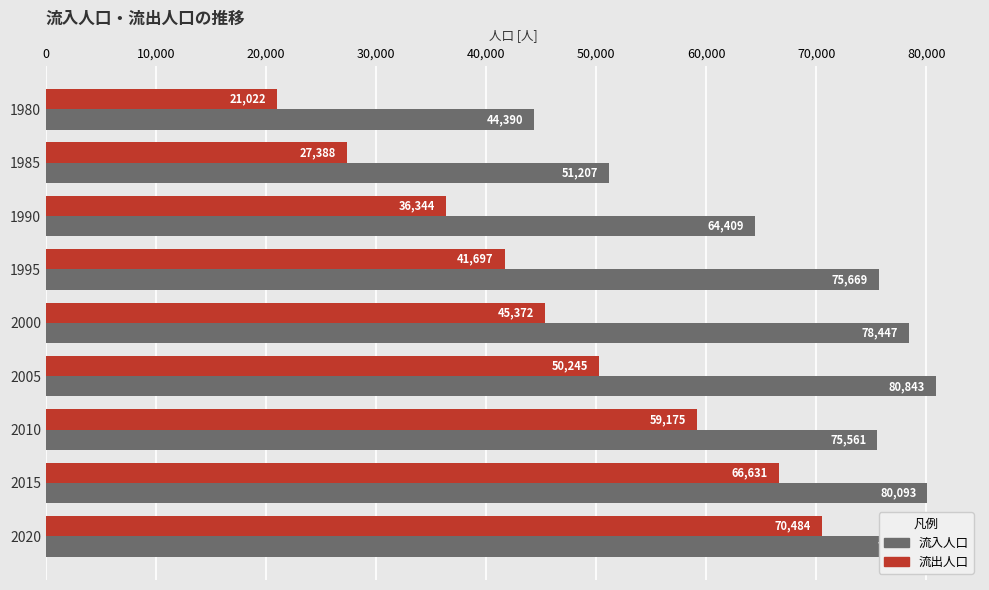

What is the smallest value displayed?

21022